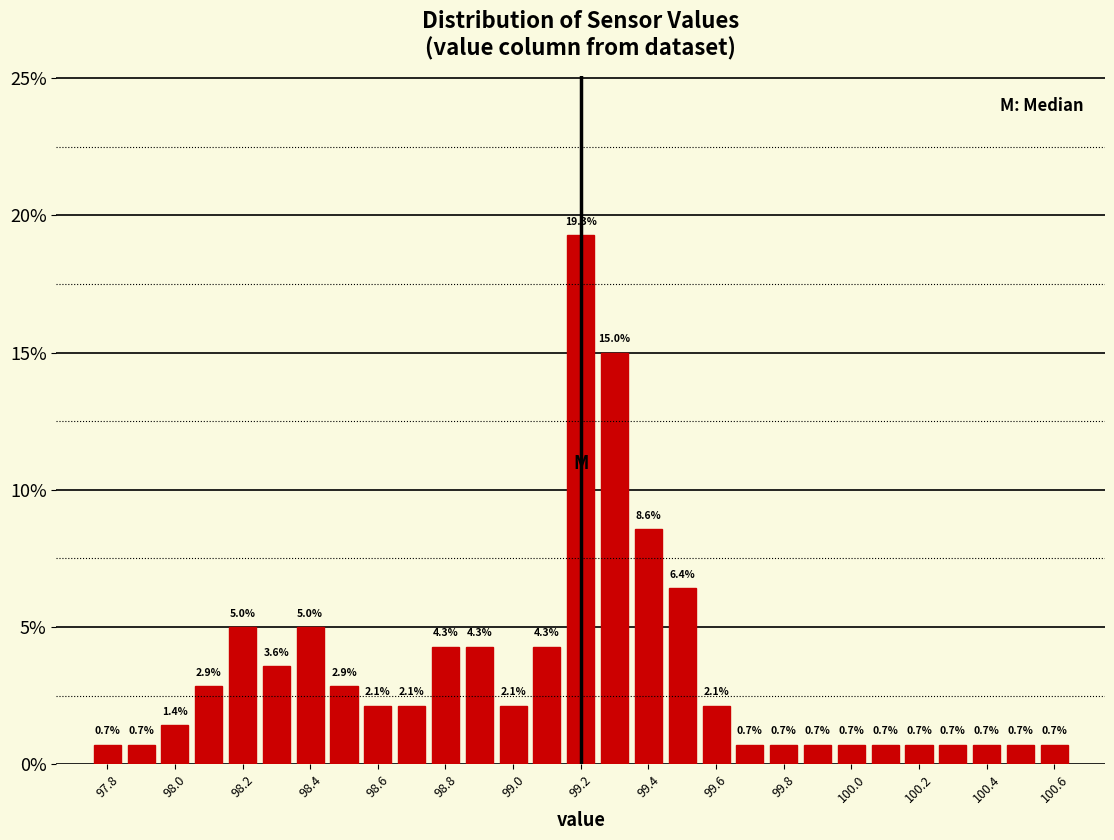

Over which range of the x-axis is the bar tallest?

99.15 to 99.25